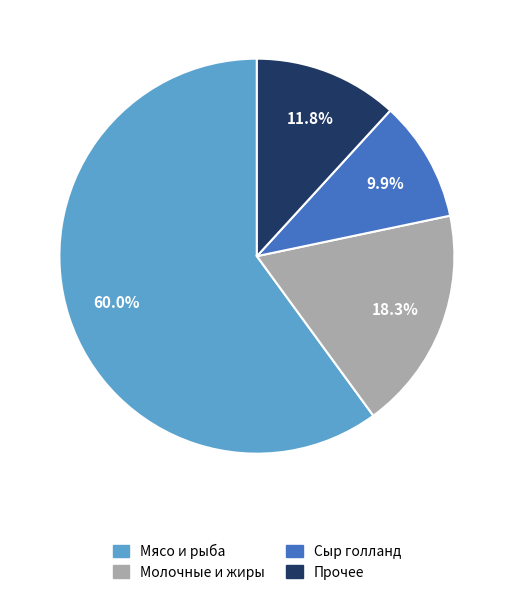

Rank the categories by value from highest to lowest.

Мясо и рыба, Молочные и жиры, Прочее, Сыр голланд